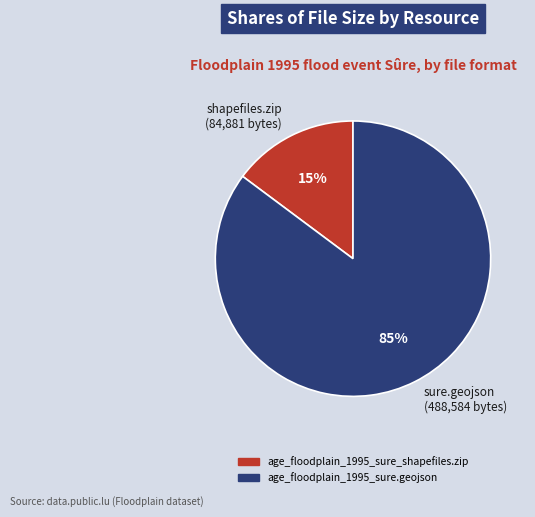

Count the number of slices in the pie.

2